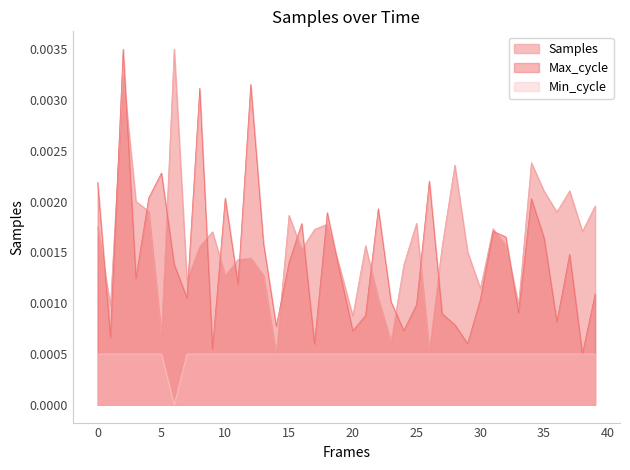

Which series has the largest total across all categories?

Samples